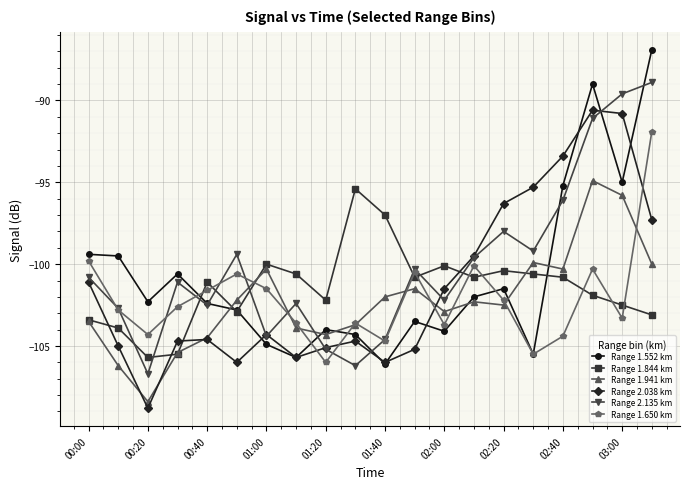

In Range 2.135 km, how many points are lower than both neighbors (excluding endpoints)?

6